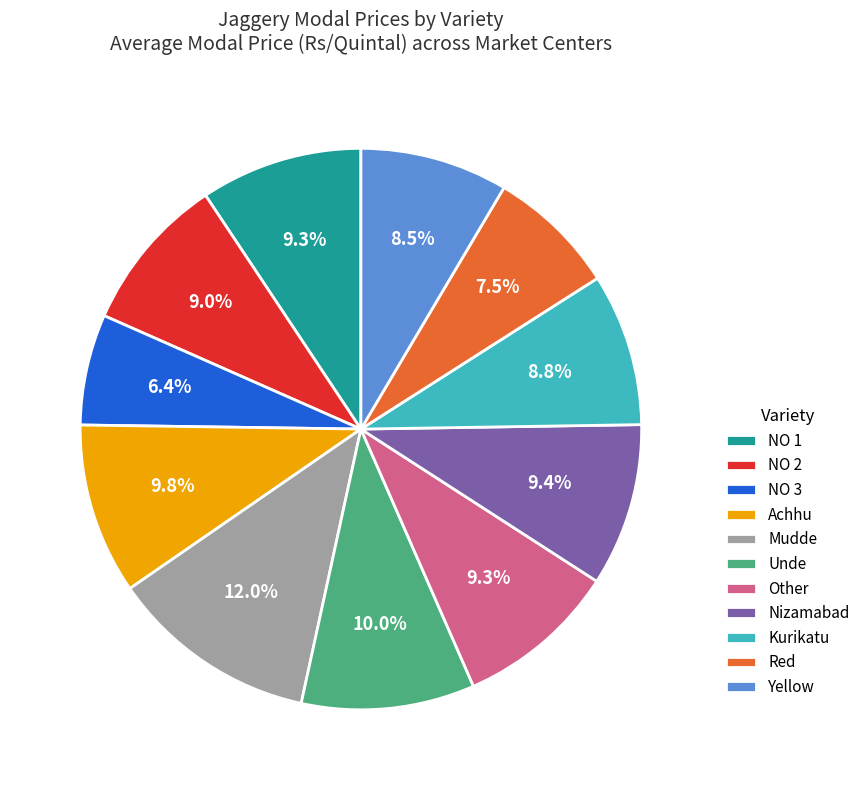

How many segments does this pie chart have?

11